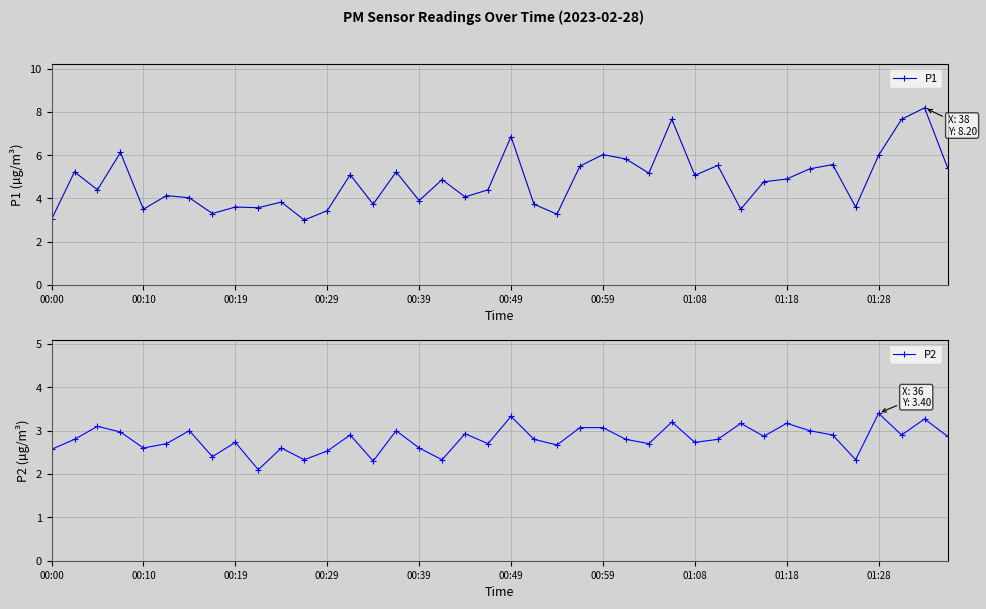

Which series changed the most between 18 and 31?

P1